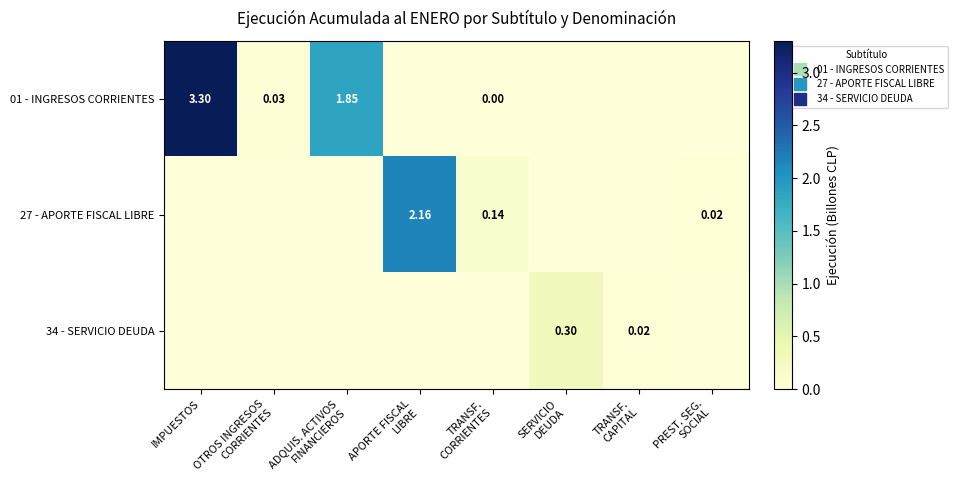

Which category has the highest value in the 01 - INGRESOS CORRIENTES series?

IMPUESTOS